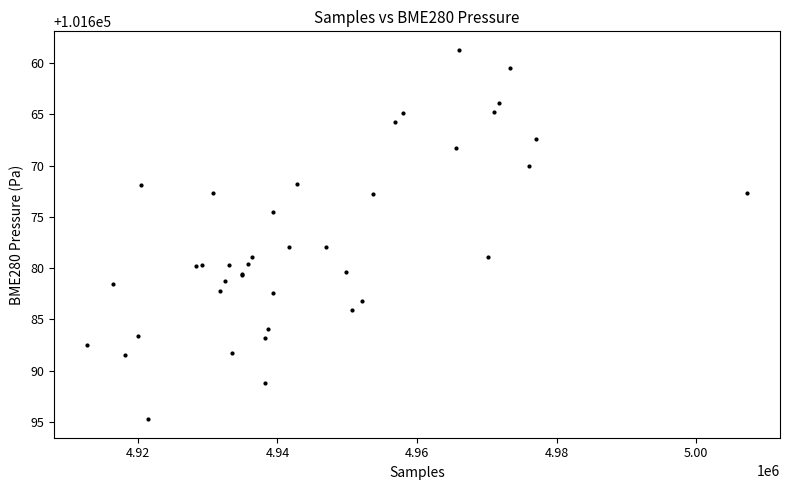

What Y value in the scatter plot is closest to 101676?

101674.5